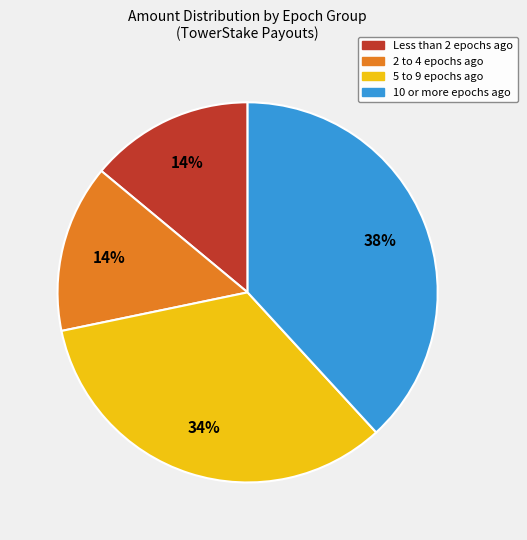

Does any single category account for the majority?

No